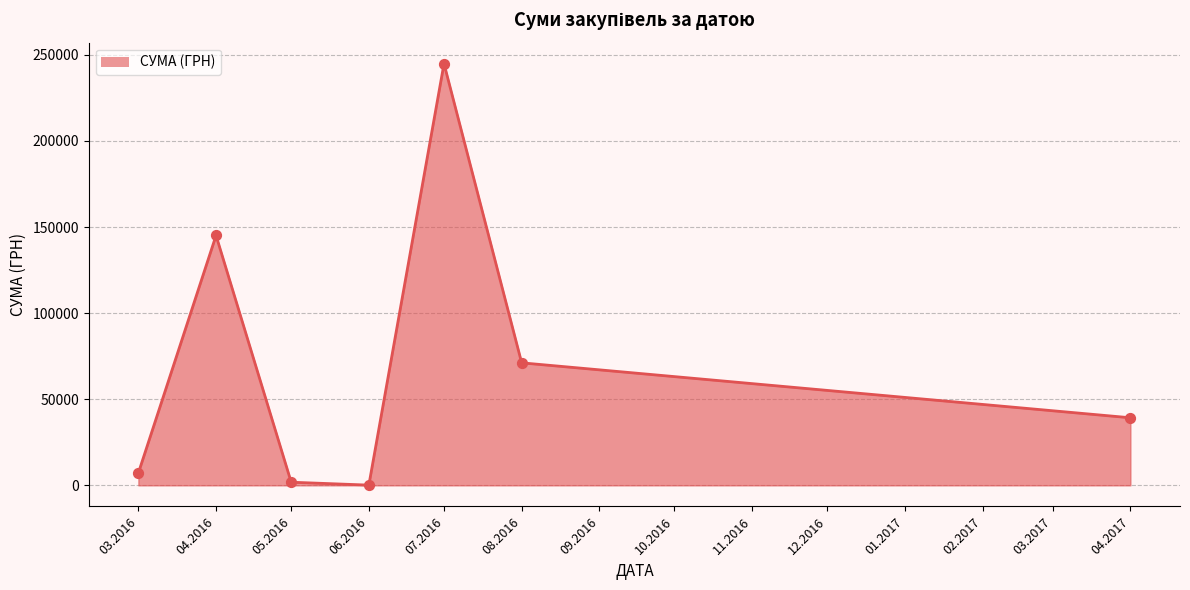

Which has a higher value, 04.2017 or 03.2016?

04.2017